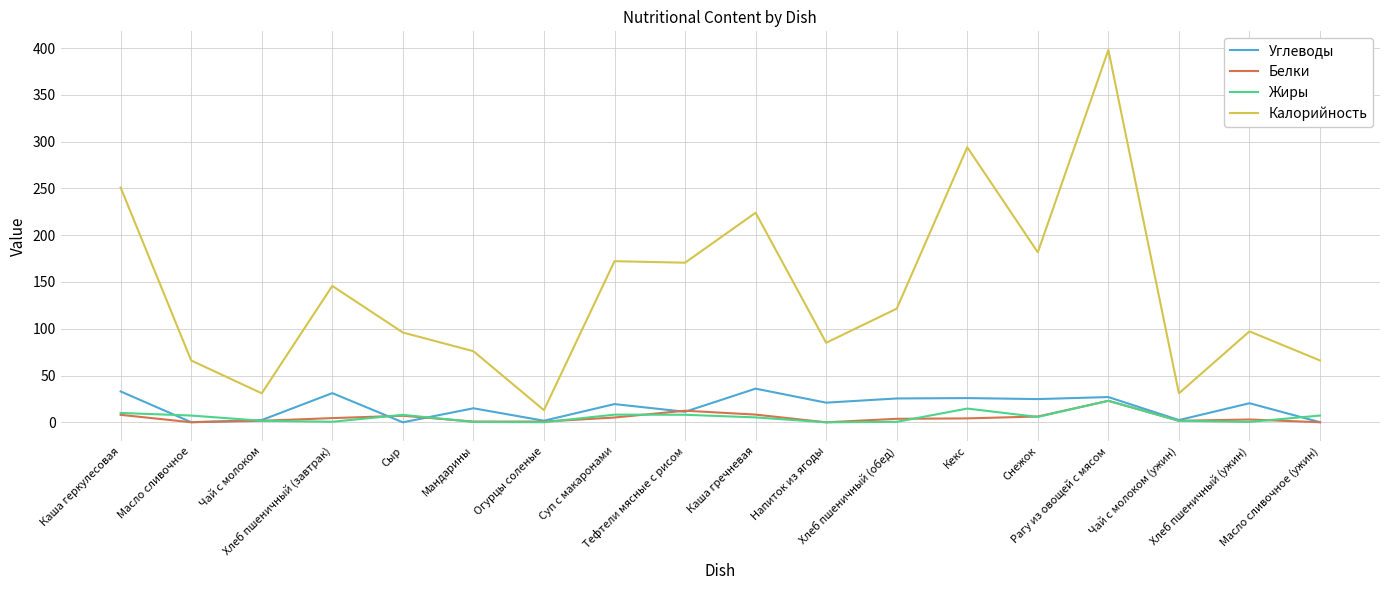

True or false: Калорийность and Жиры cross at least once.

False